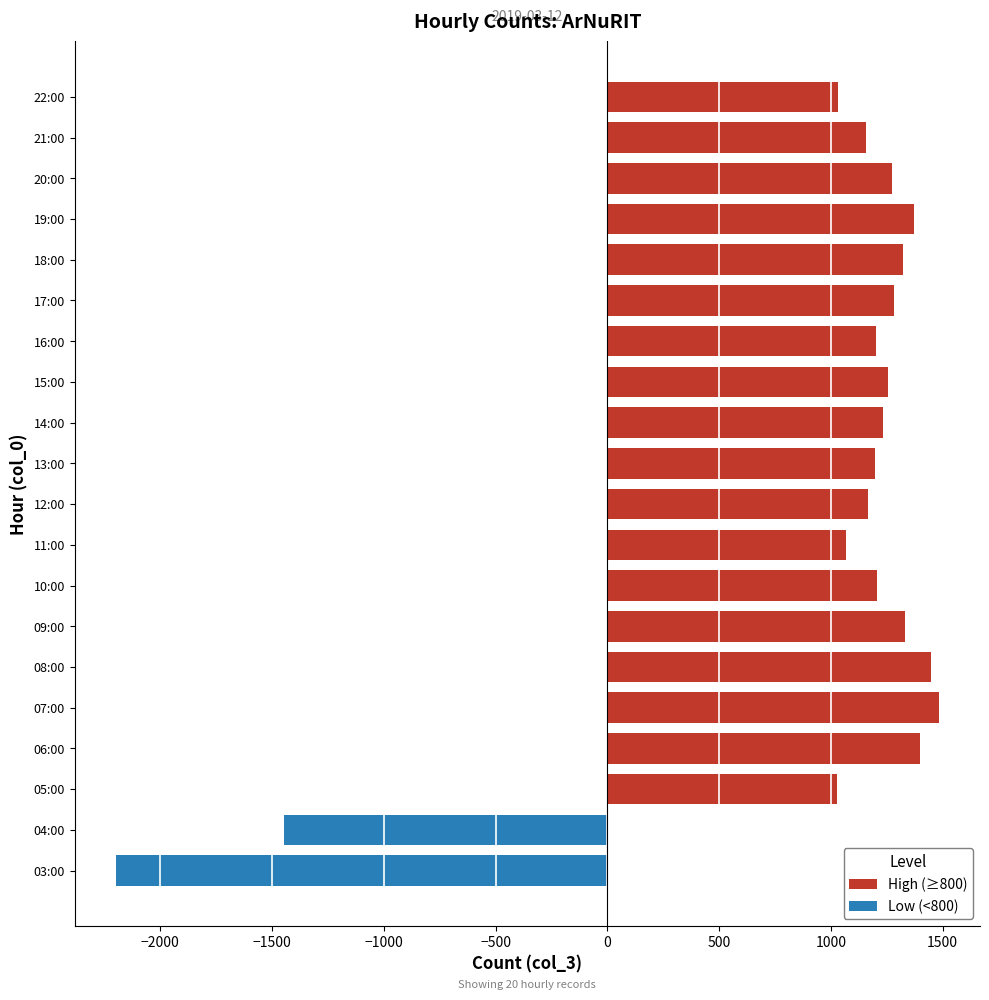

At 15:00, list the series in order from largest to smallest.

High (≥800), Low (<800)